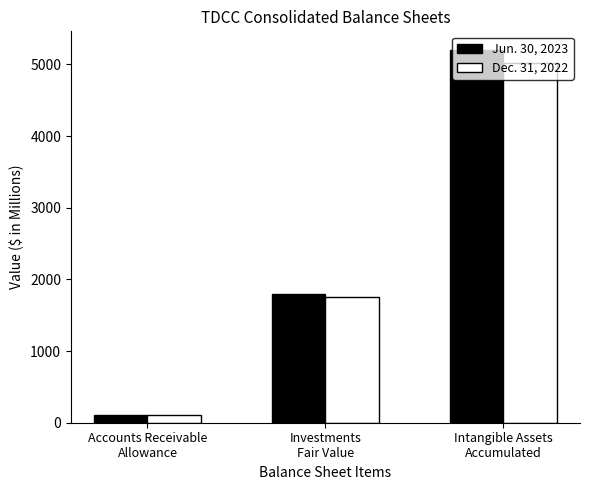

Reading left to right, transcribe all the data shown in this chart.

Jun. 30, 2023: 105	1802	5201
Dec. 31, 2022: 110	1757	5022